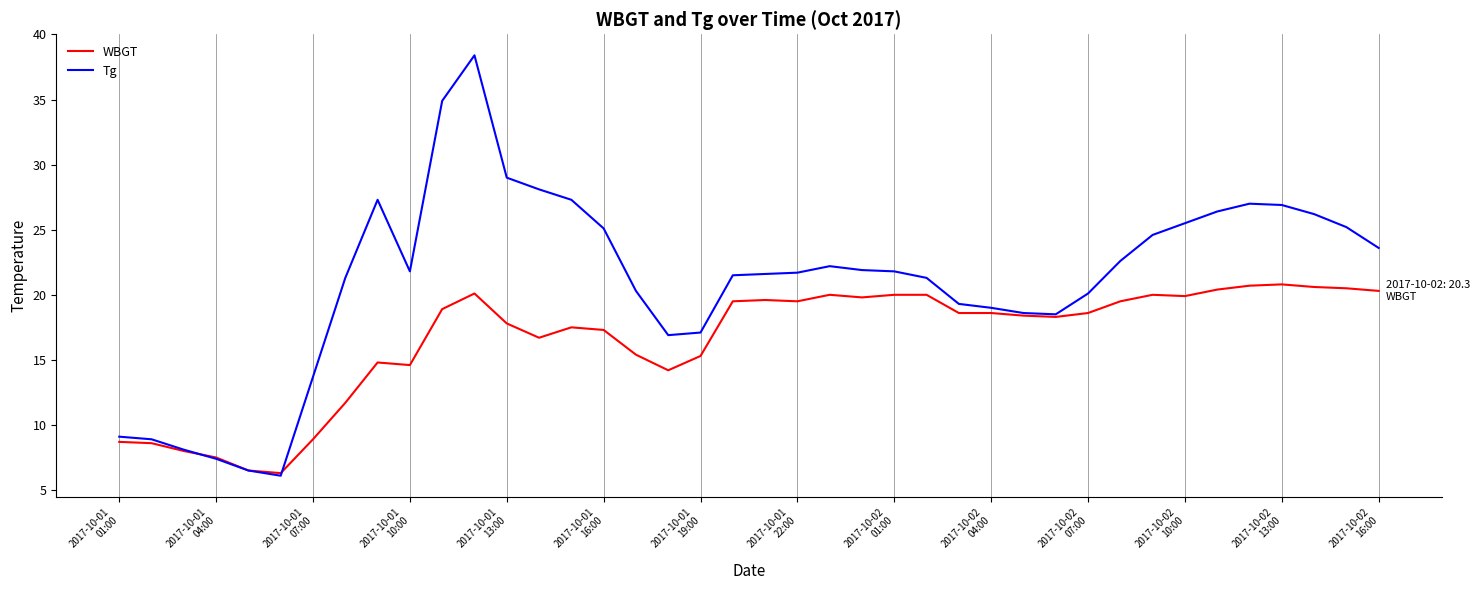

Which series has the largest total across all categories?

Tg